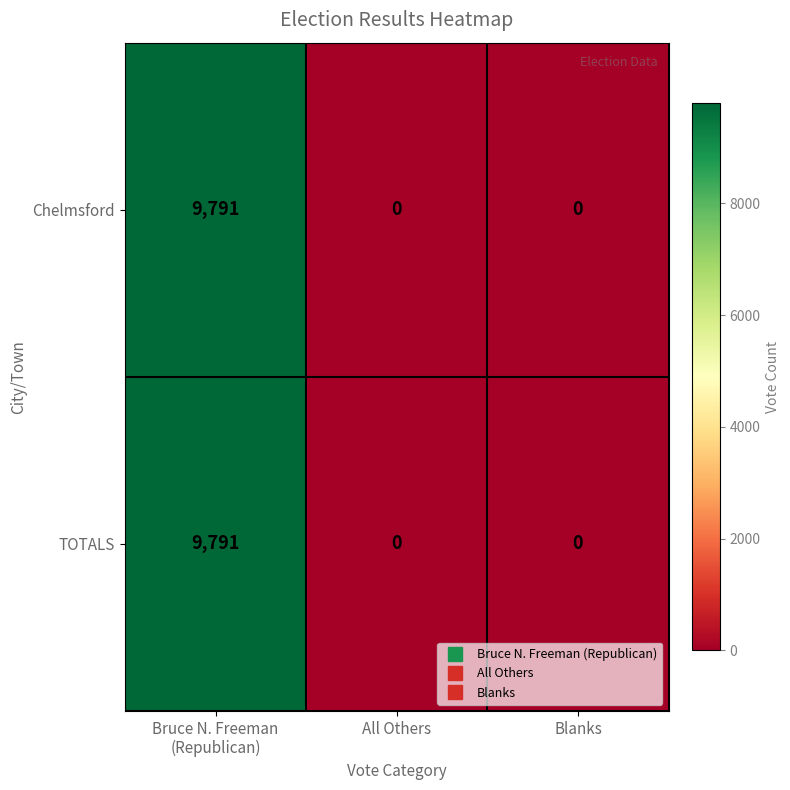

At how many categories does at least one series exceed 1225?

1